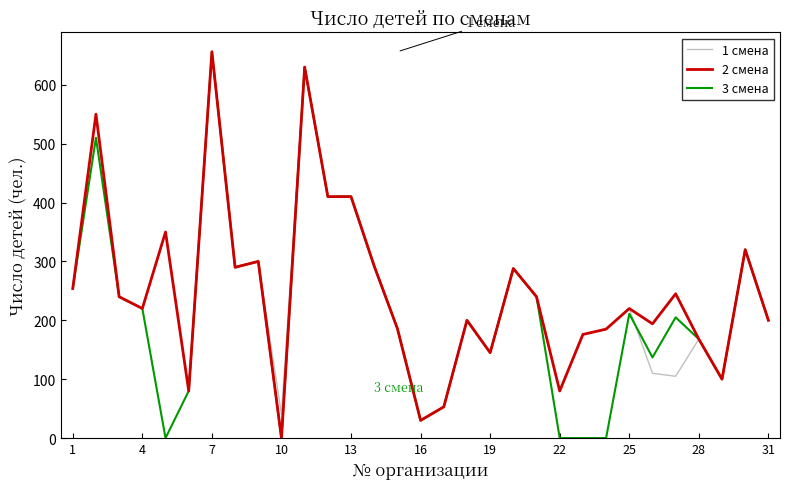

What is the greatest value displayed?

656